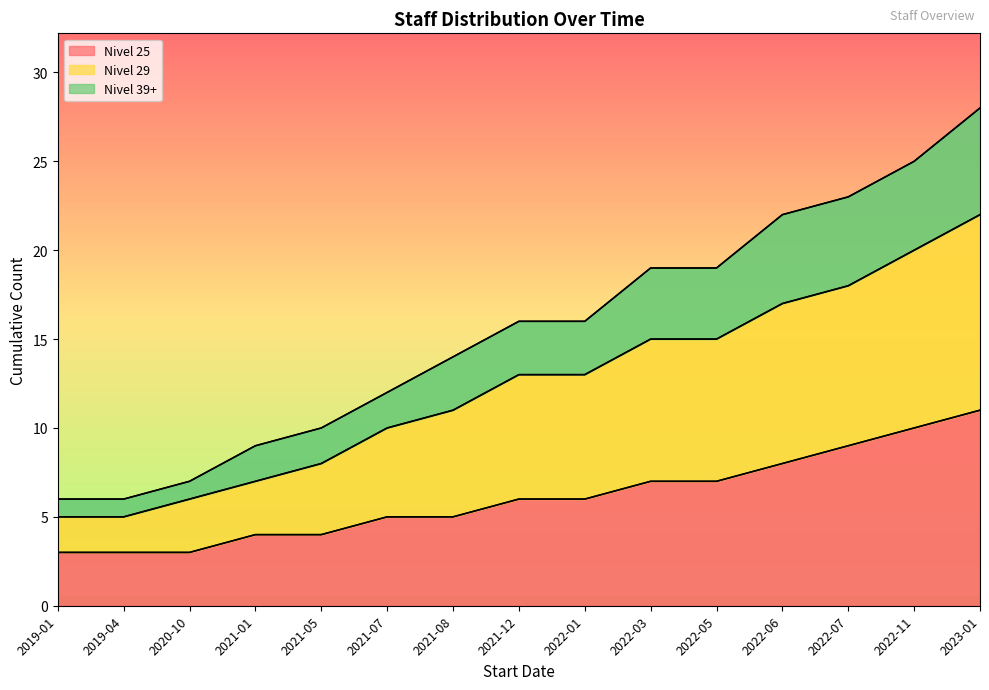

Which category has the highest value in the Nivel 25 series?

2023-01